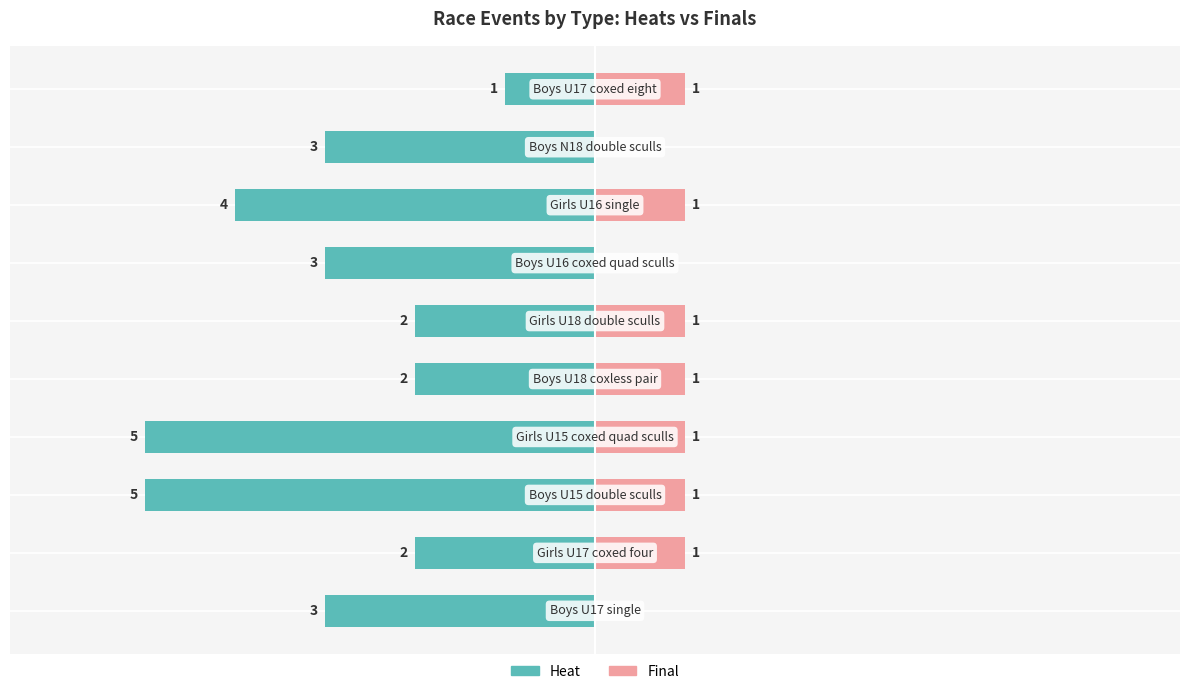

List the labels in order of Heat value, largest first.

9, 1, 4, 5, 0, 6, 8, 7, 2, 3